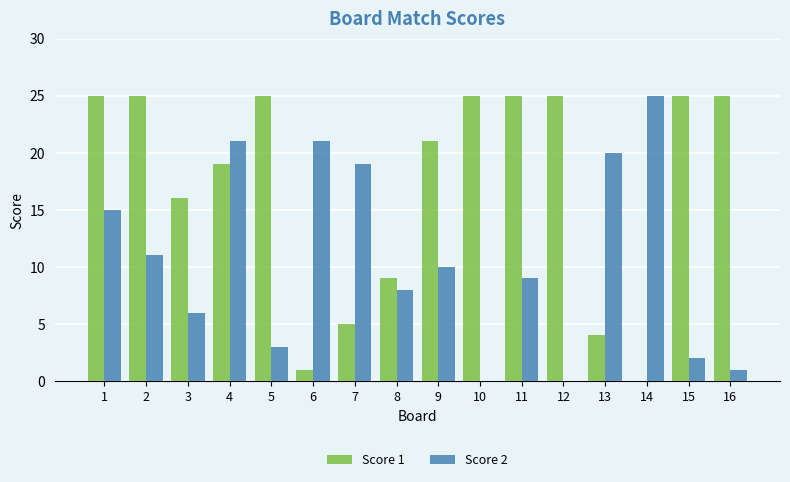

What is the average value of the Score 2 series?

11